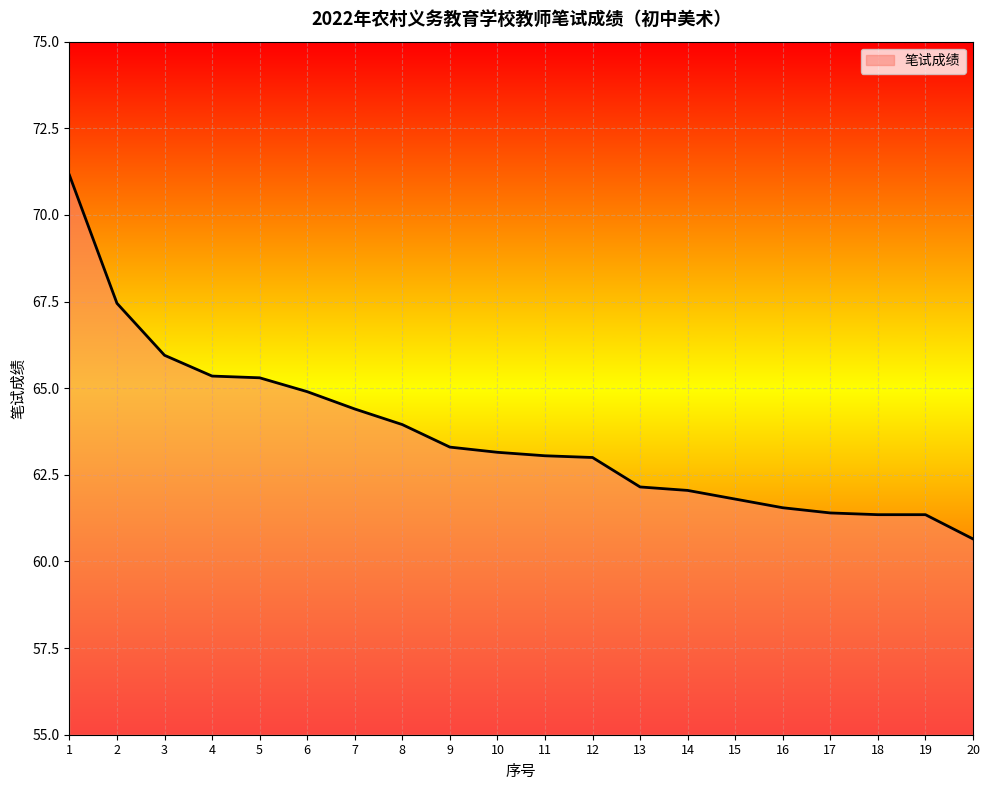

Between 15 and 2, which is larger?

2